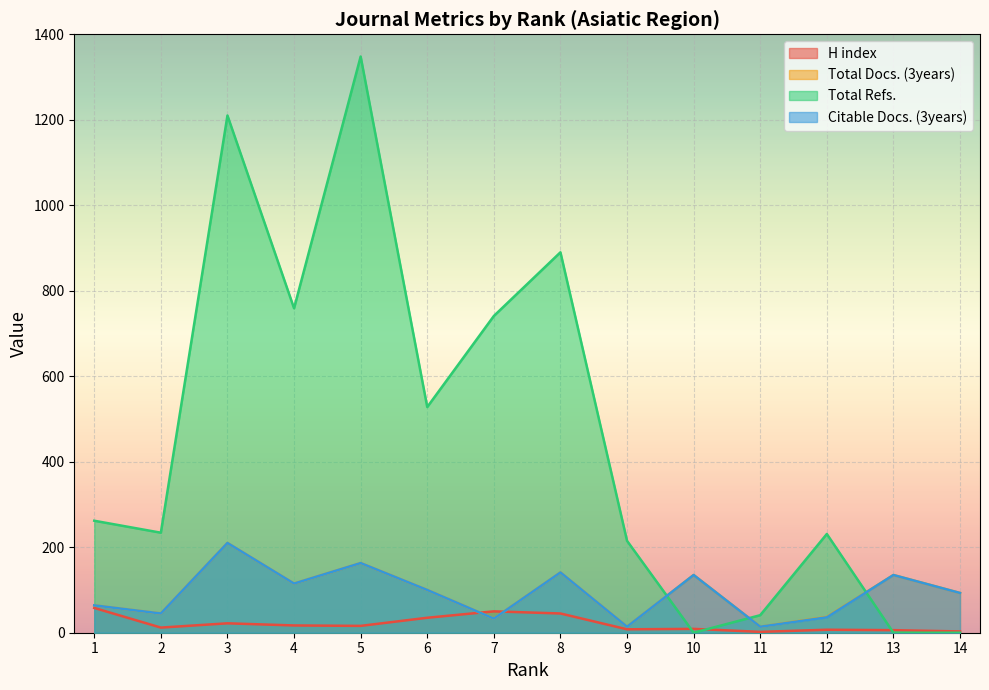

What is the average value of the Total Docs. (3years) series?

93